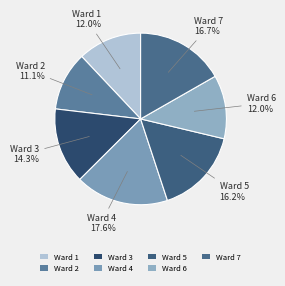

Does Ward 7 account for over 50% of the chart?

No